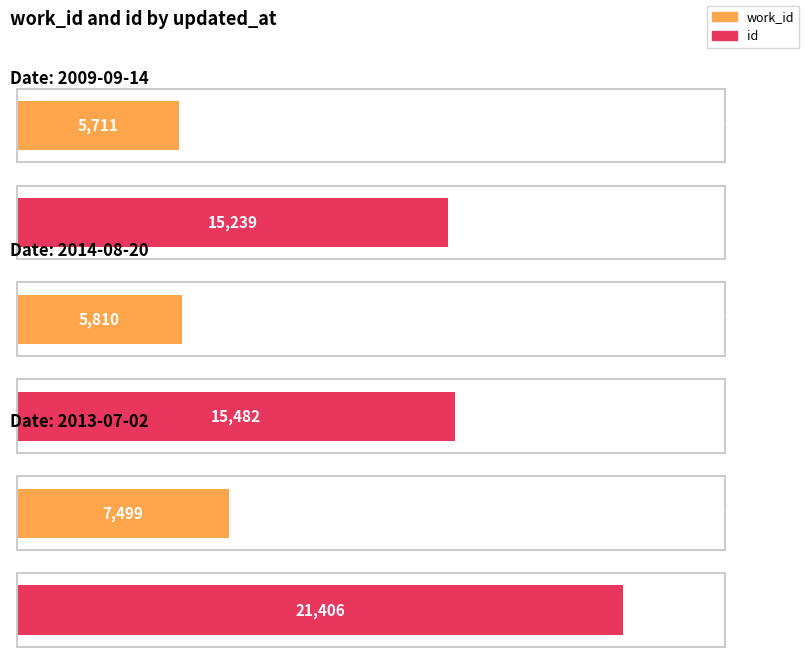

What is the maximum value shown in the chart?

21406